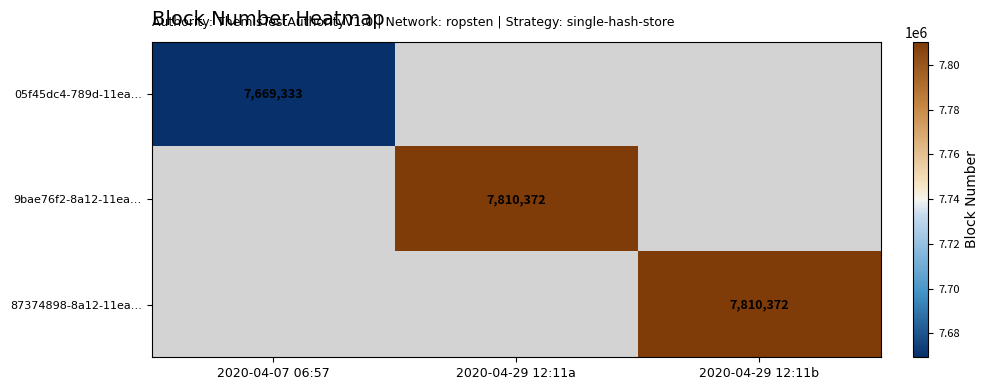

Which category has the highest value across all series?

2020-04-29 12:11a